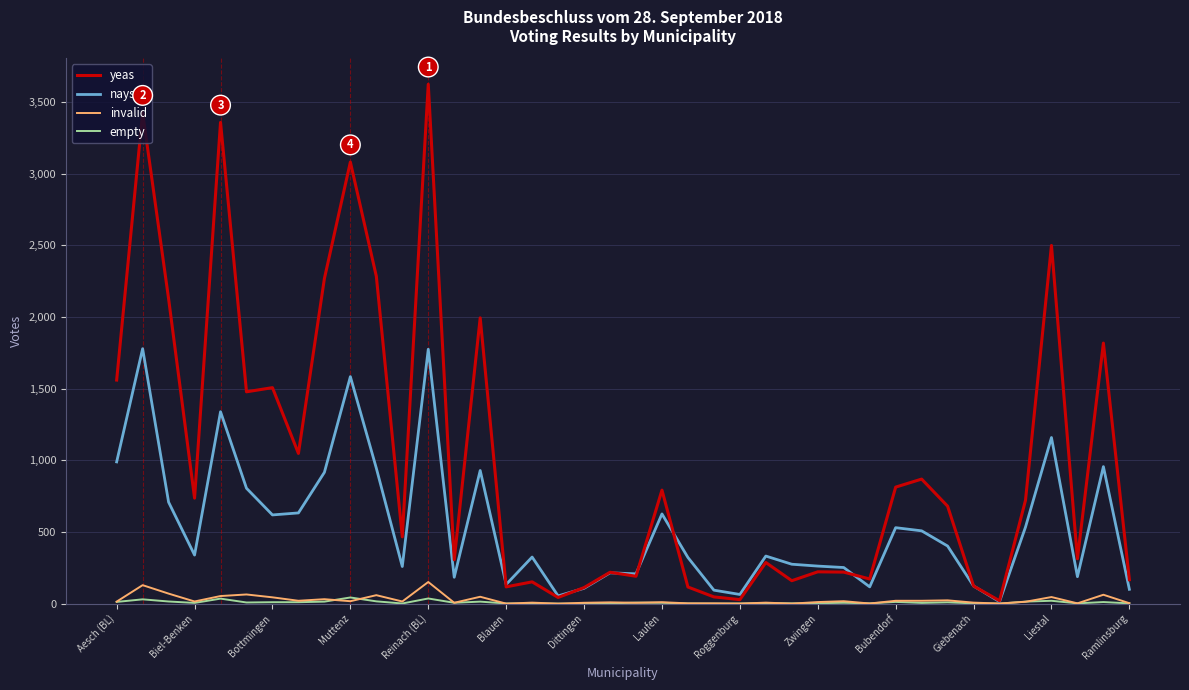

What is the minimum value for nays?

14